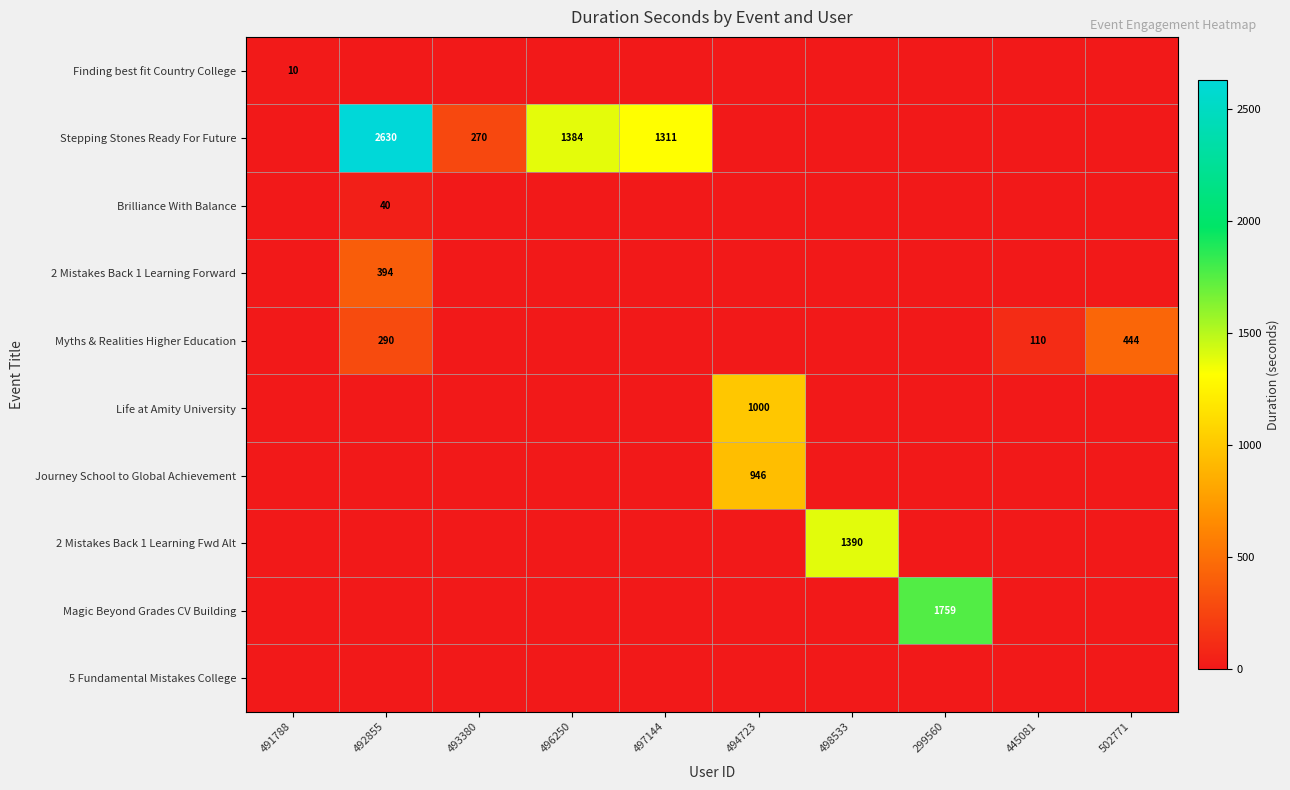

Which label corresponds to the smallest value in the chart?

492855